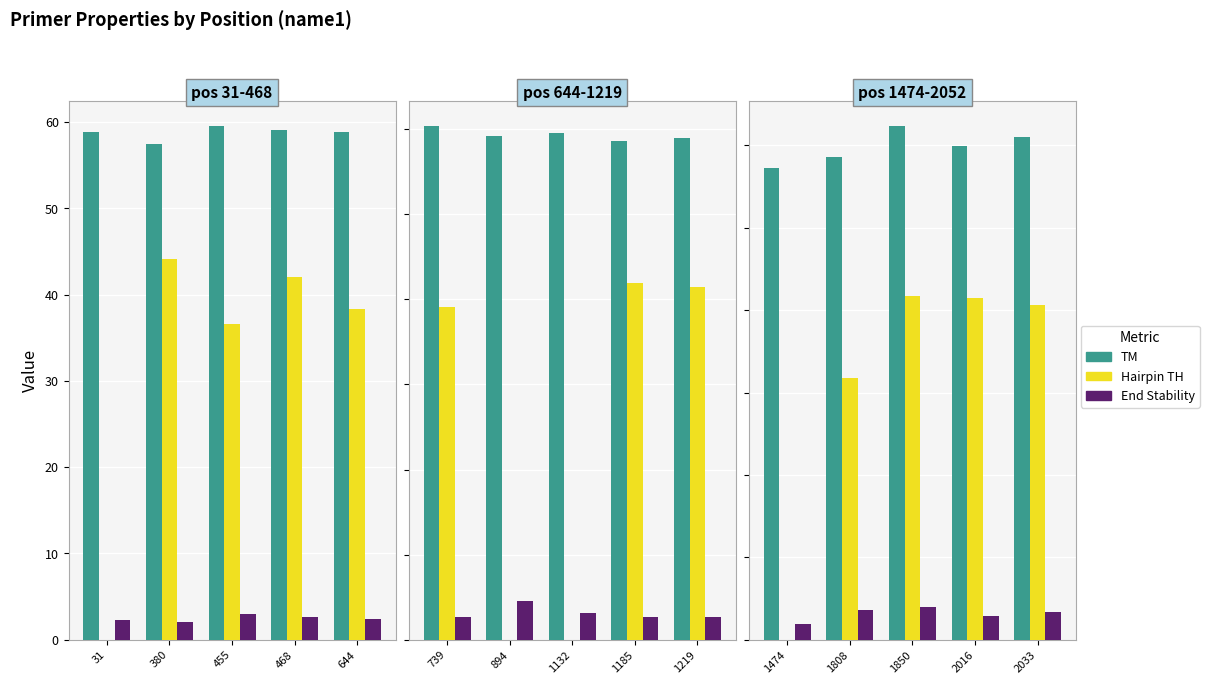

Rank the series by their average value, from lowest to highest.

PRIMER_RIGHT_0_END_STABILITY, PRIMER_RIGHT_0_HAIRPIN_TH, PRIMER_RIGHT_0_TM